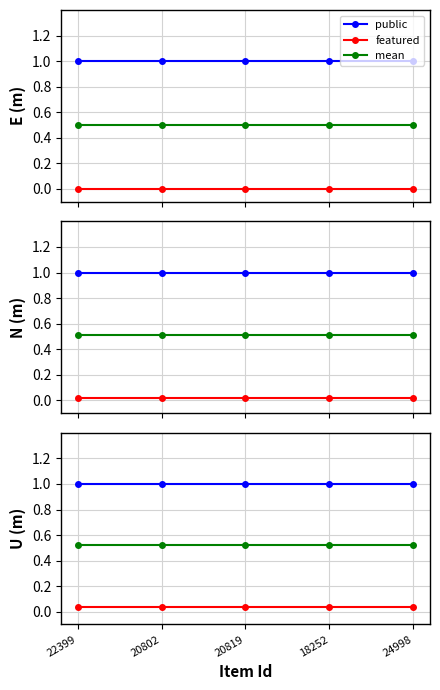

True or false: public has more than 0 points higher than both neighbors.

False